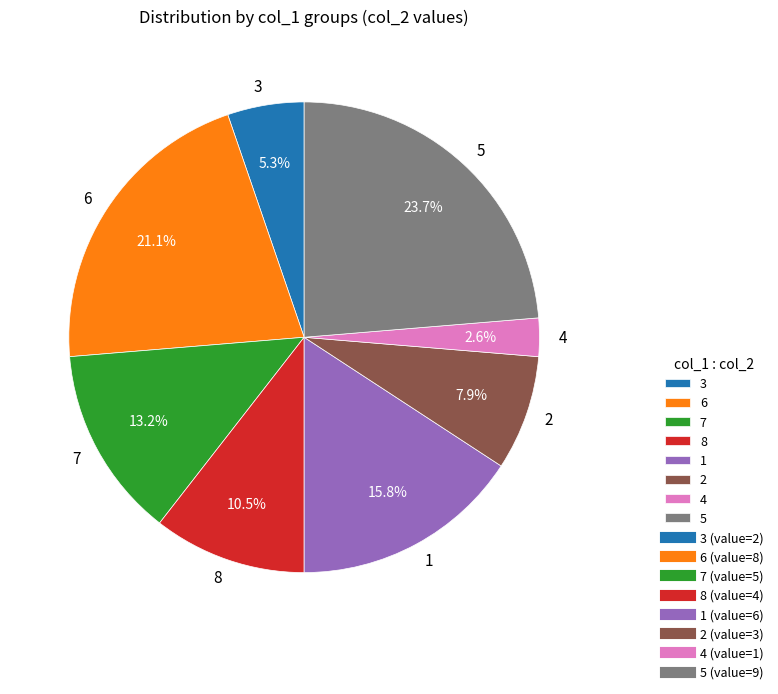

To the nearest percent, what is the combined percentage of 3 and 1?

21%